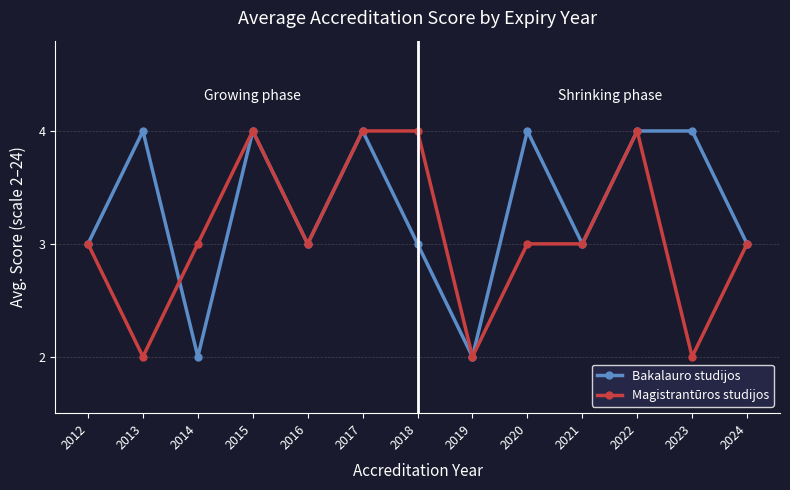

True or false: Magistrantūros studijos and Bakalauro studijos intersect in this chart.

True